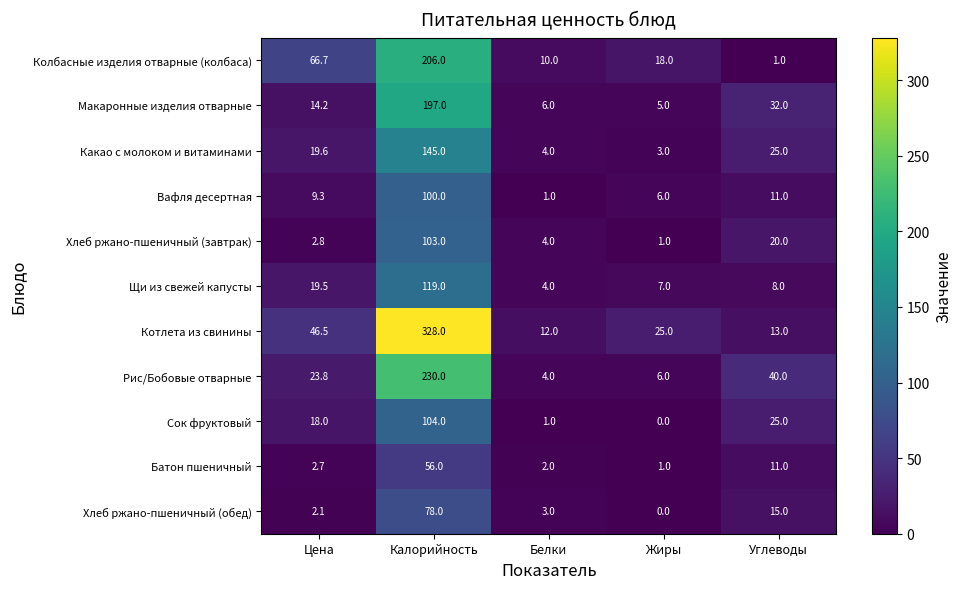

At how many categories does at least one series exceed 284?

1